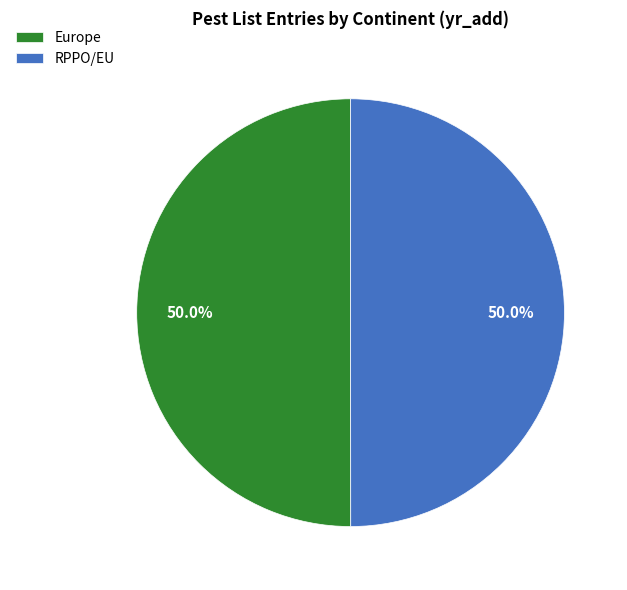

To the nearest percent, what portion does Europe represent?

50%